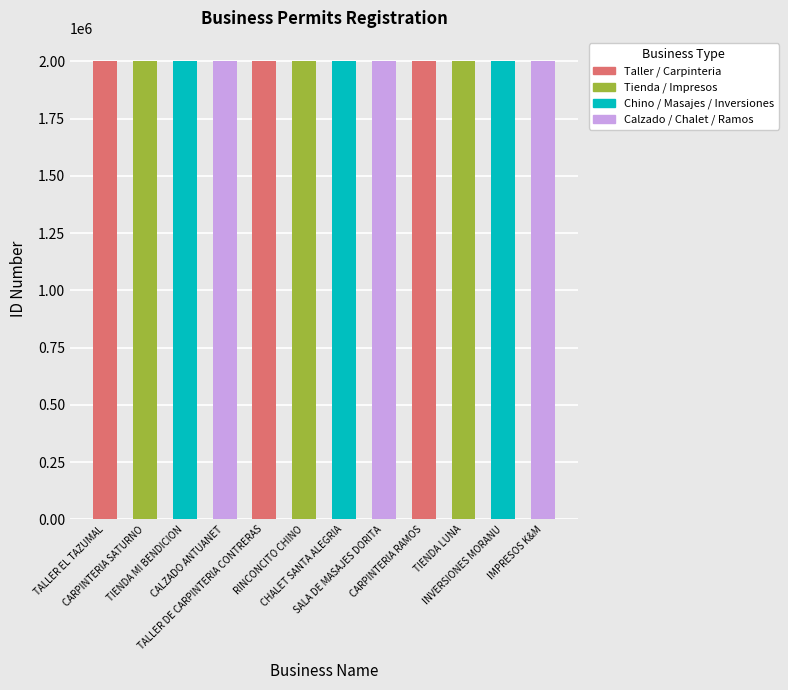

Are the bars horizontal?

No